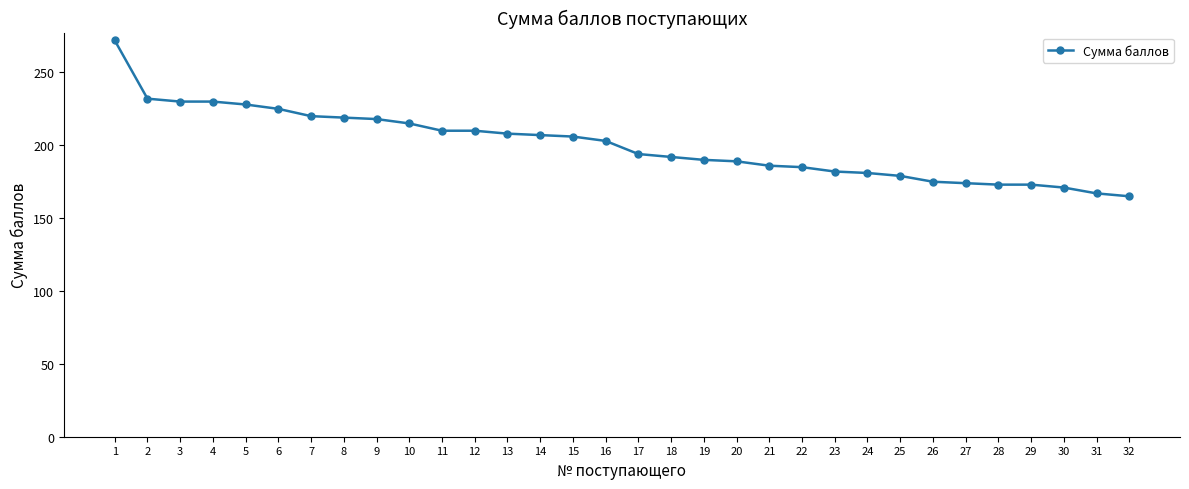

Which has a higher value, 28 or 3?

3